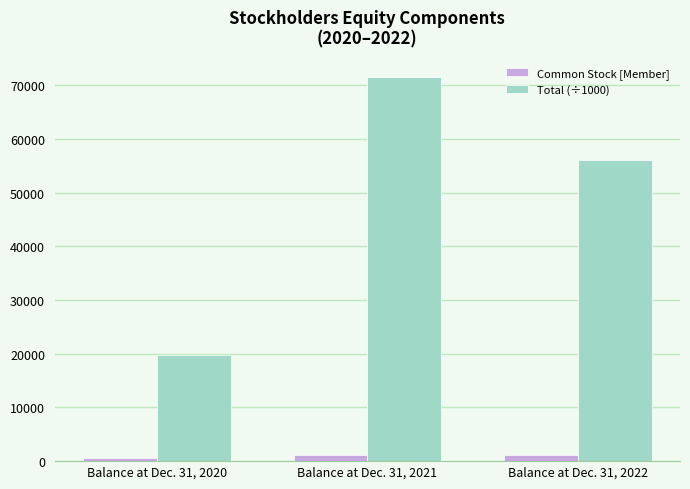

How many data points does each series have?

3